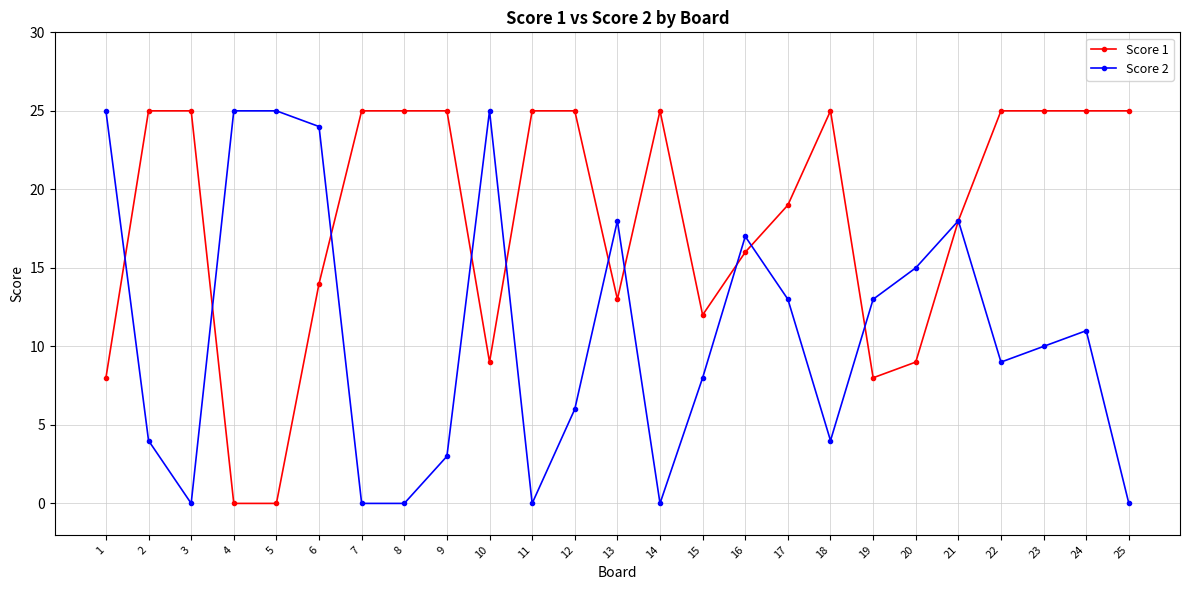

Reading left to right, transcribe all the data shown in this chart.

Score 1: 1=8	2=25	3=25	4=0	5=0	6=14	7=25	8=25	9=25	10=9	11=25	12=25	13=13	14=25	15=12	16=16	17=19	18=25	19=8	20=9	21=18	22=25	23=25	24=25	25=25
Score 2: 1=25	2=4	3=0	4=25	5=25	6=24	7=0	8=0	9=3	10=25	11=0	12=6	13=18	14=0	15=8	16=17	17=13	18=4	19=13	20=15	21=18	22=9	23=10	24=11	25=0